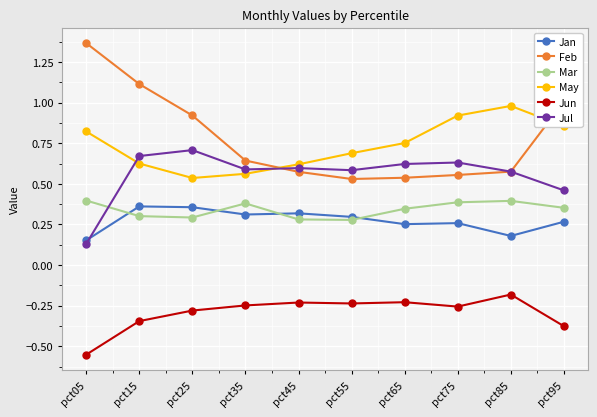

Between pct45 and pct95, which series saw the biggest shift?

Feb